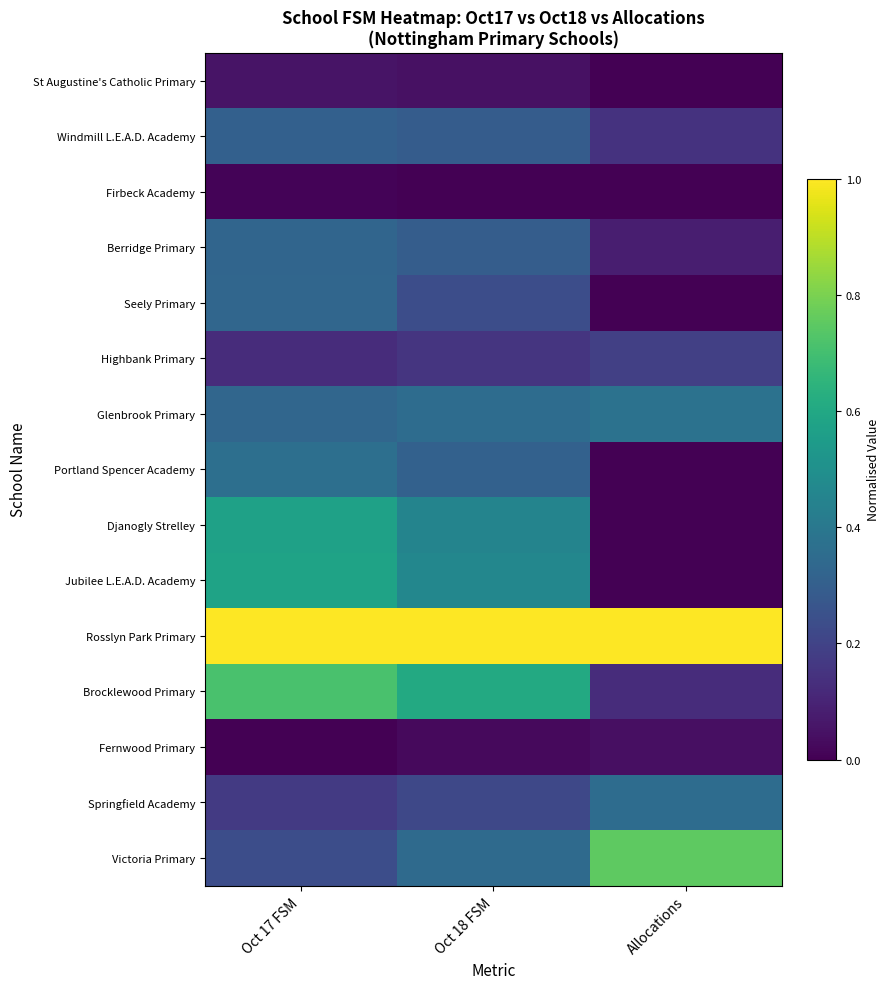

Which series changed the most between Oct 18 FSM and Allocations?

Brocklewood Primary